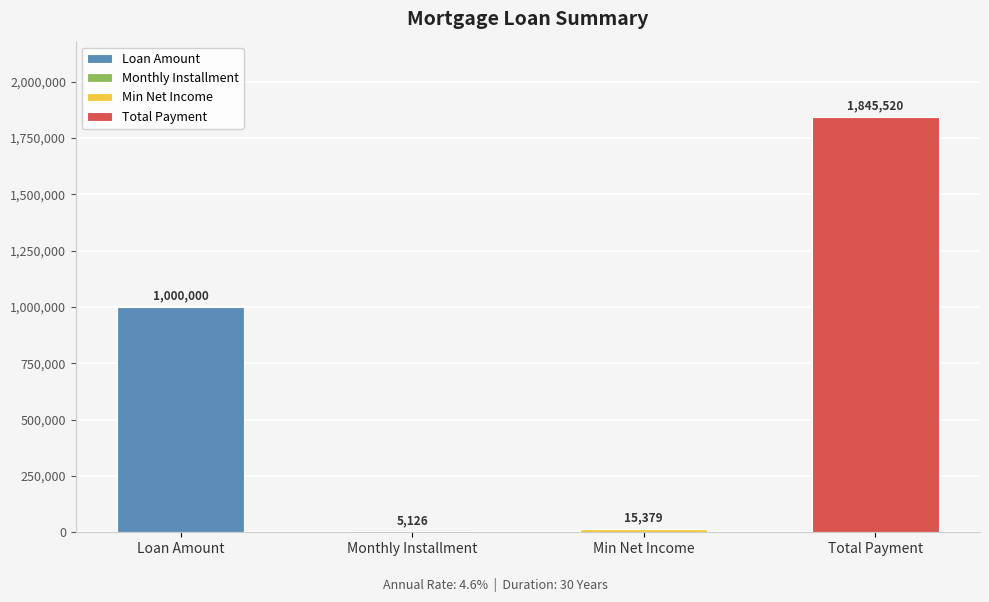

What is the value of the 3rd bar from the left?

15379.3